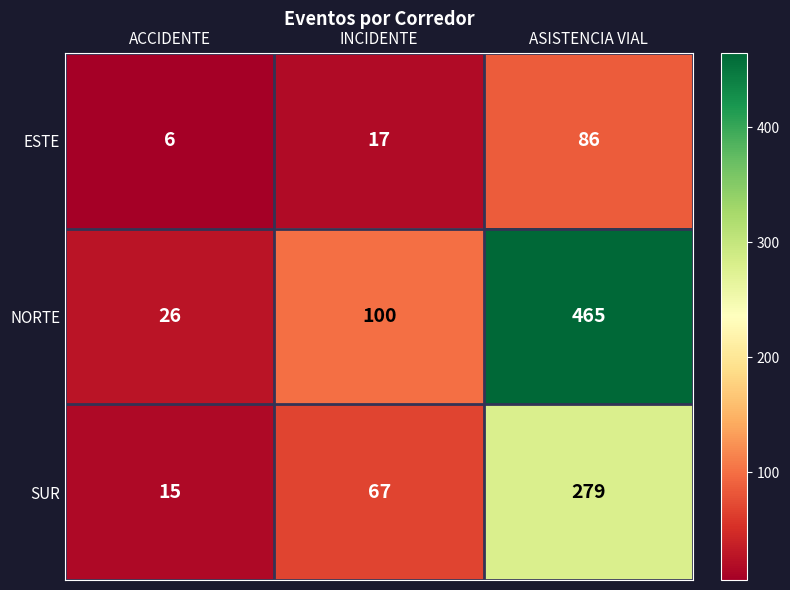

Count the number of categories in the chart.

3